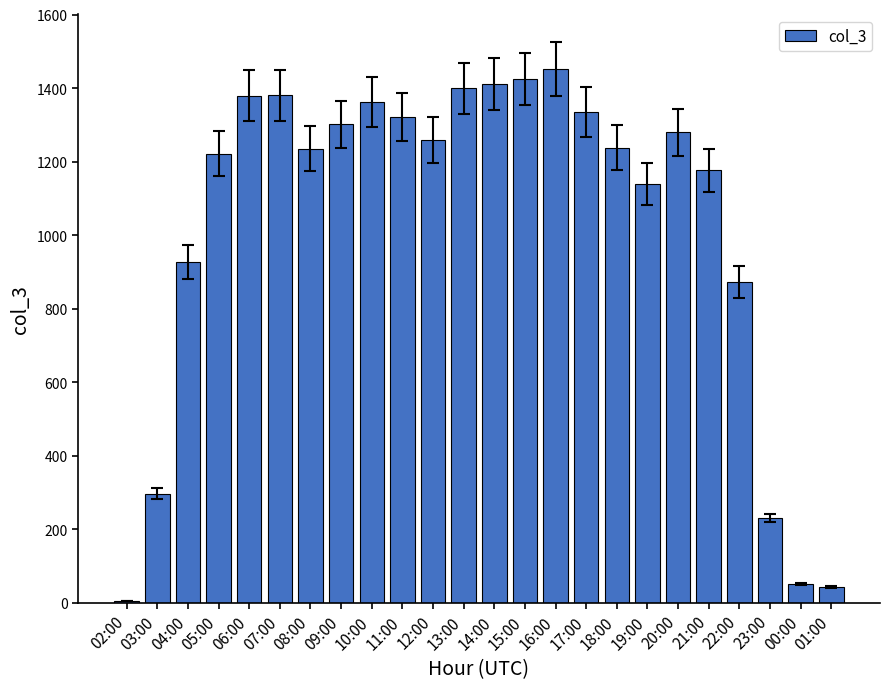

What is the sum of all values?

24741